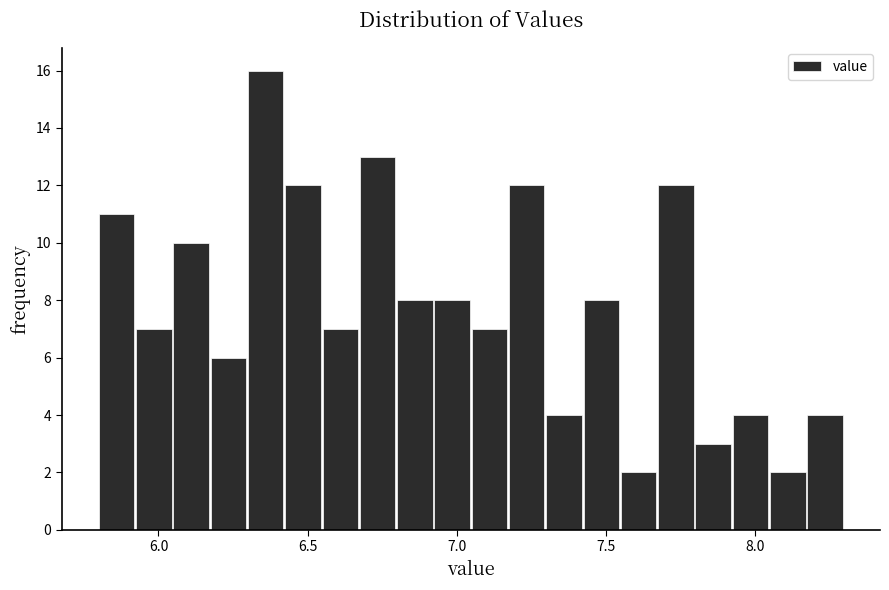

Read against the x-axis, roughly where is the centre of the tallest bar?

6.35